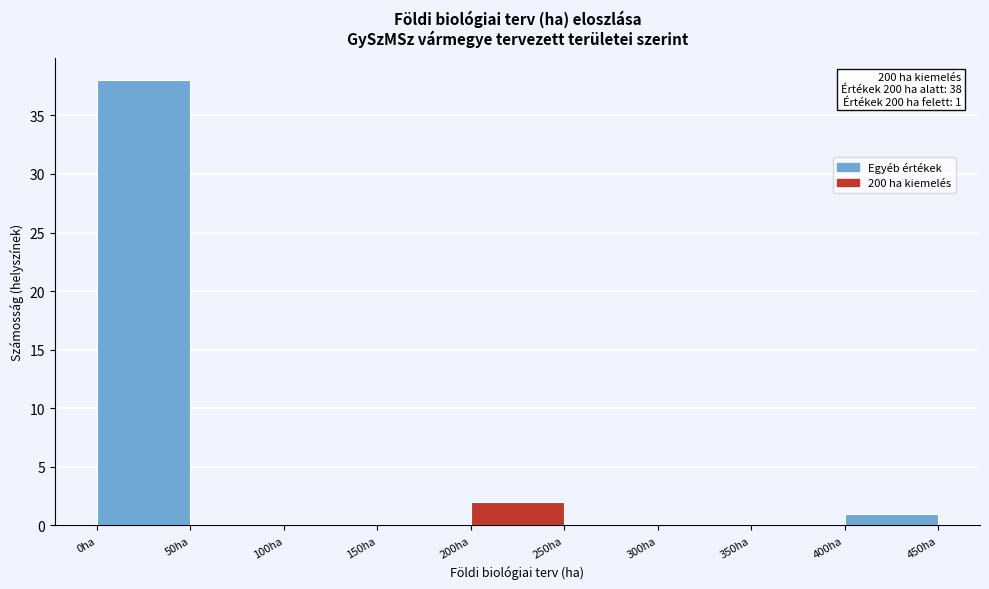

Which range on the x-axis has the tallest bar?

0 to 50